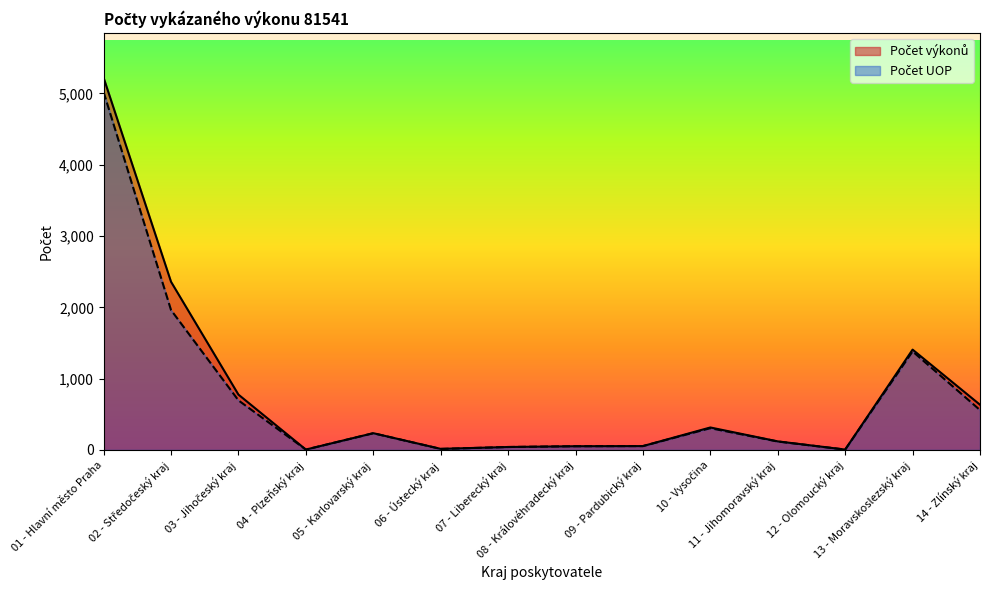

What is the total value across all series at 06 - Ústecký kraj?

29